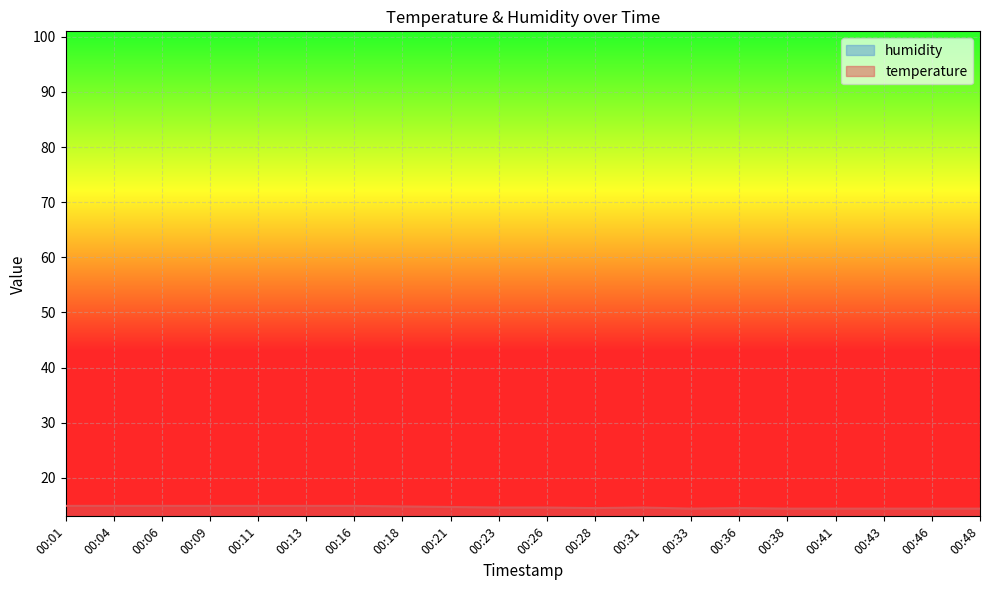

What is the sum of the values at 00:46 and 00:43?

28.8